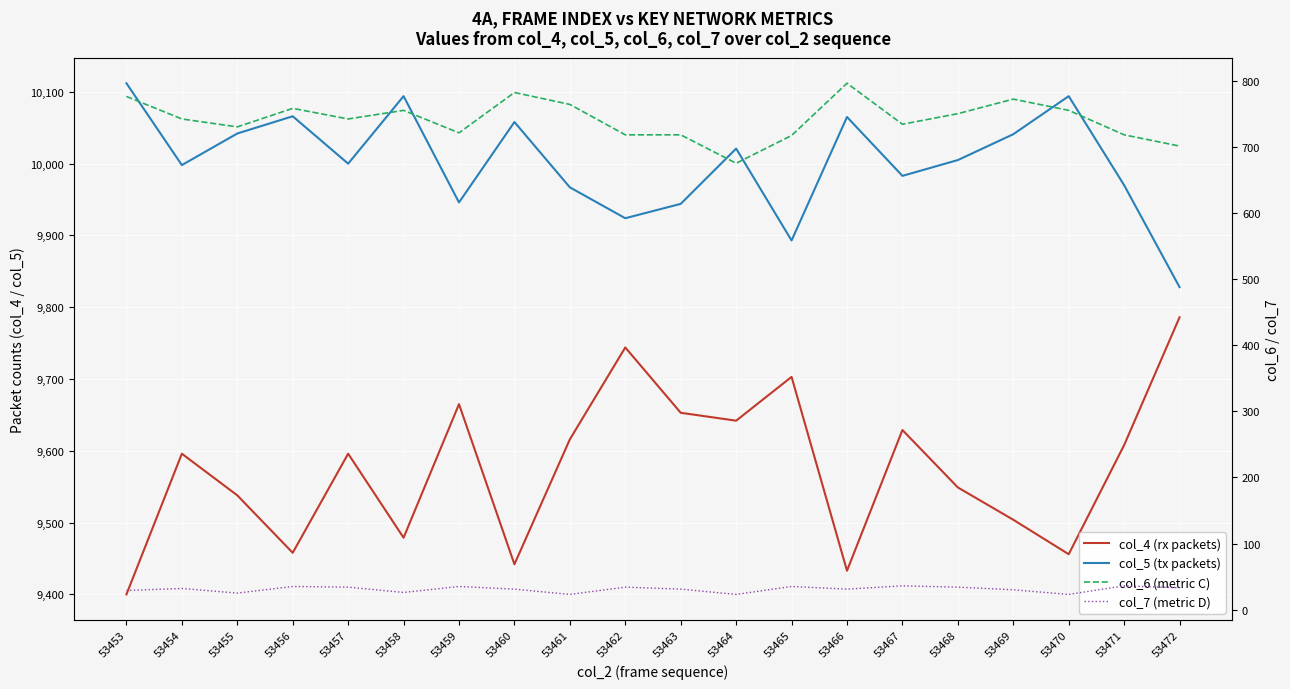

Rank the series by their maximum value, from lowest to highest.

col_7 (metric D), col_6 (metric C), col_4 (rx packets), col_5 (tx packets)